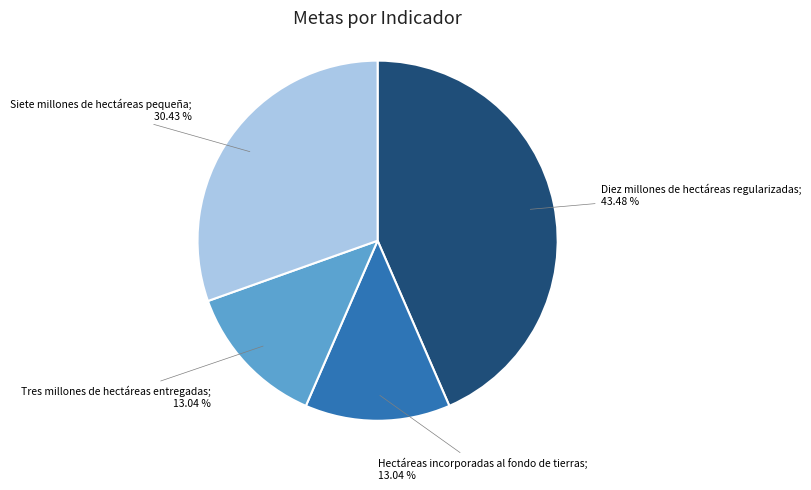

How many segments does this pie chart have?

4